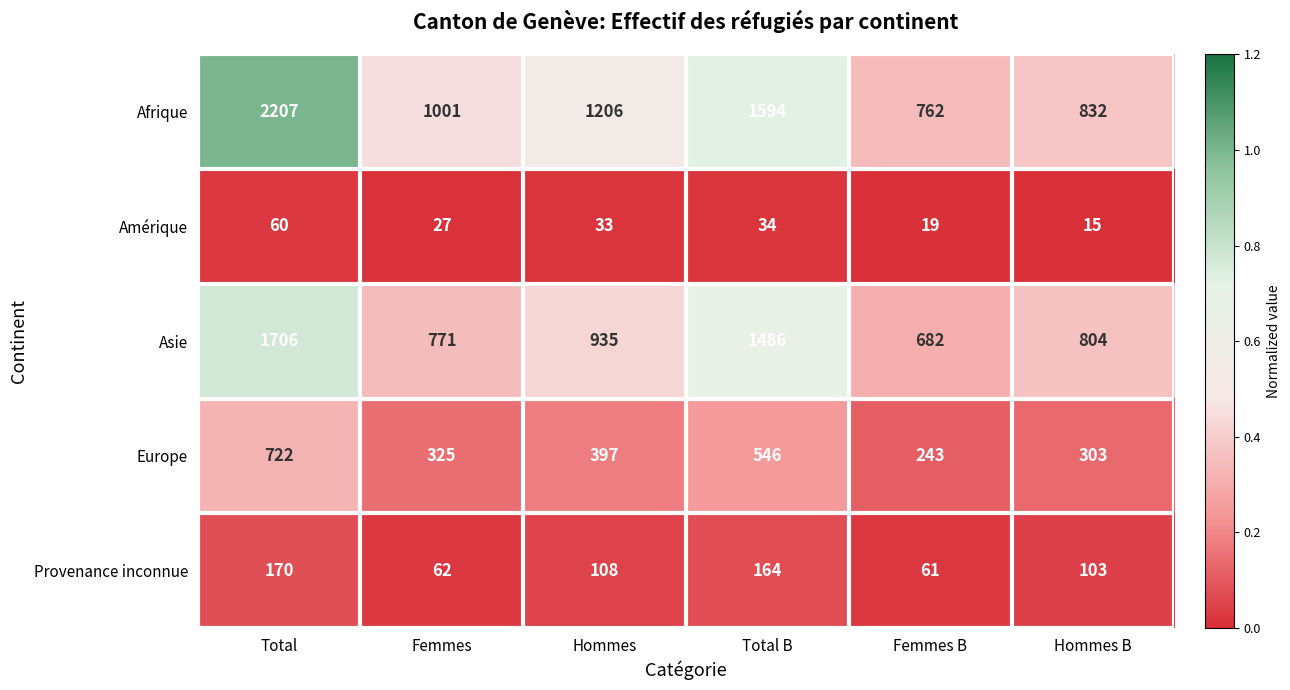

Reading left to right, extract all data points from this chart.

Afrique: 2207	1001	1206	1594	762	832
Amérique: 60	27	33	34	19	15
Asie: 1706	771	935	1486	682	804
Europe: 722	325	397	546	243	303
Provenance inconnue: 170	62	108	164	61	103